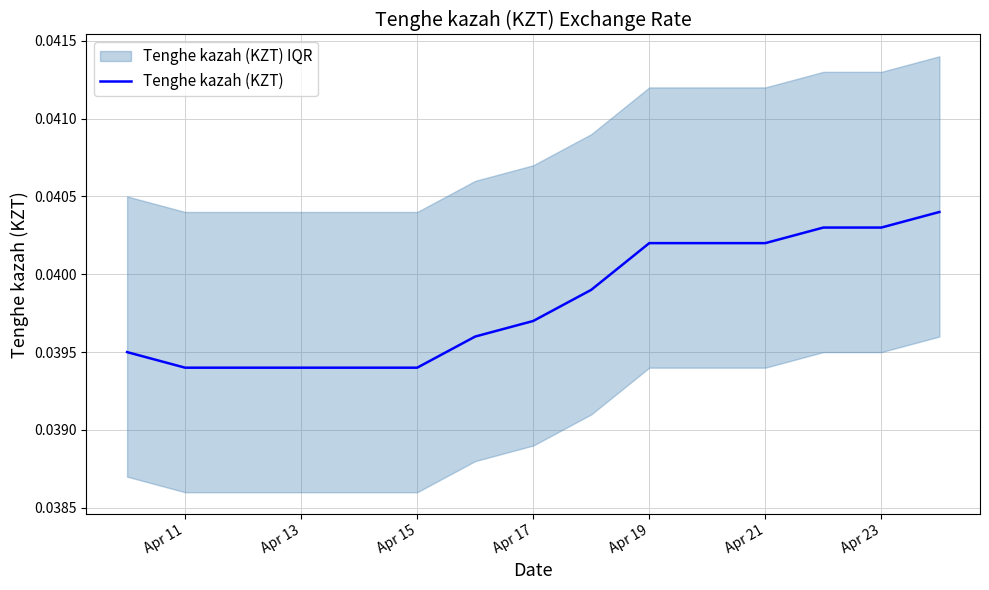

The value at Apr 17 is 0.0. True or false?

True